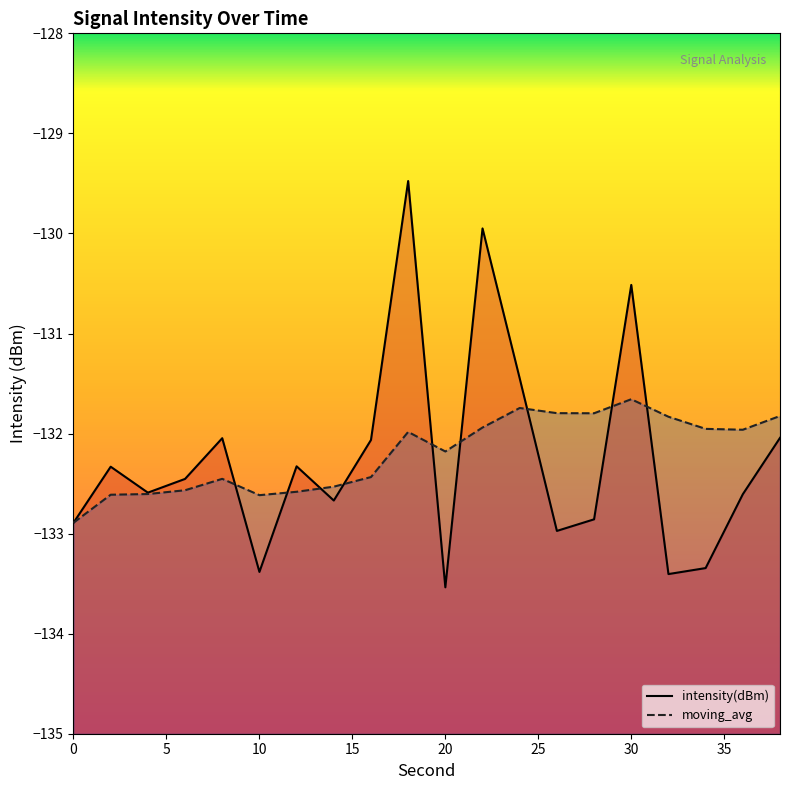

What is the value of the moving_avg point at the 19th from the left?

-132.0